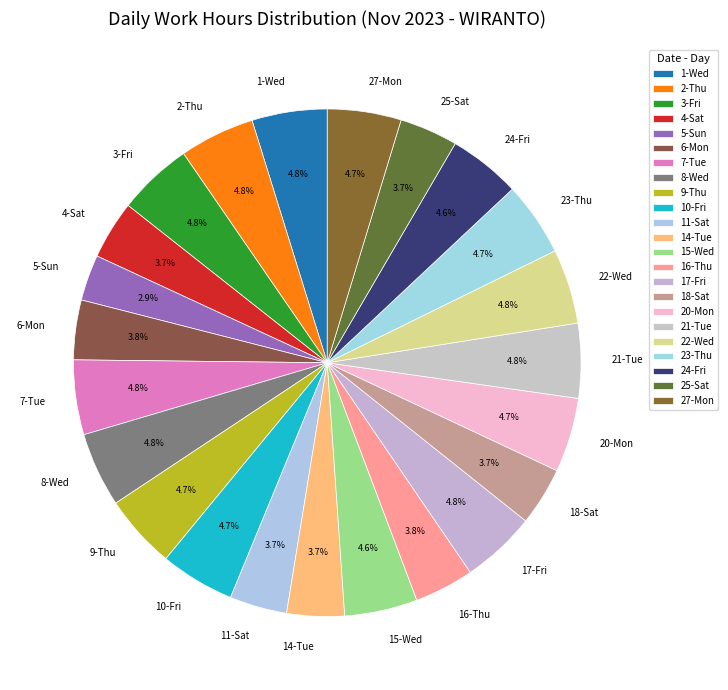

Is there a majority slice in this chart?

No